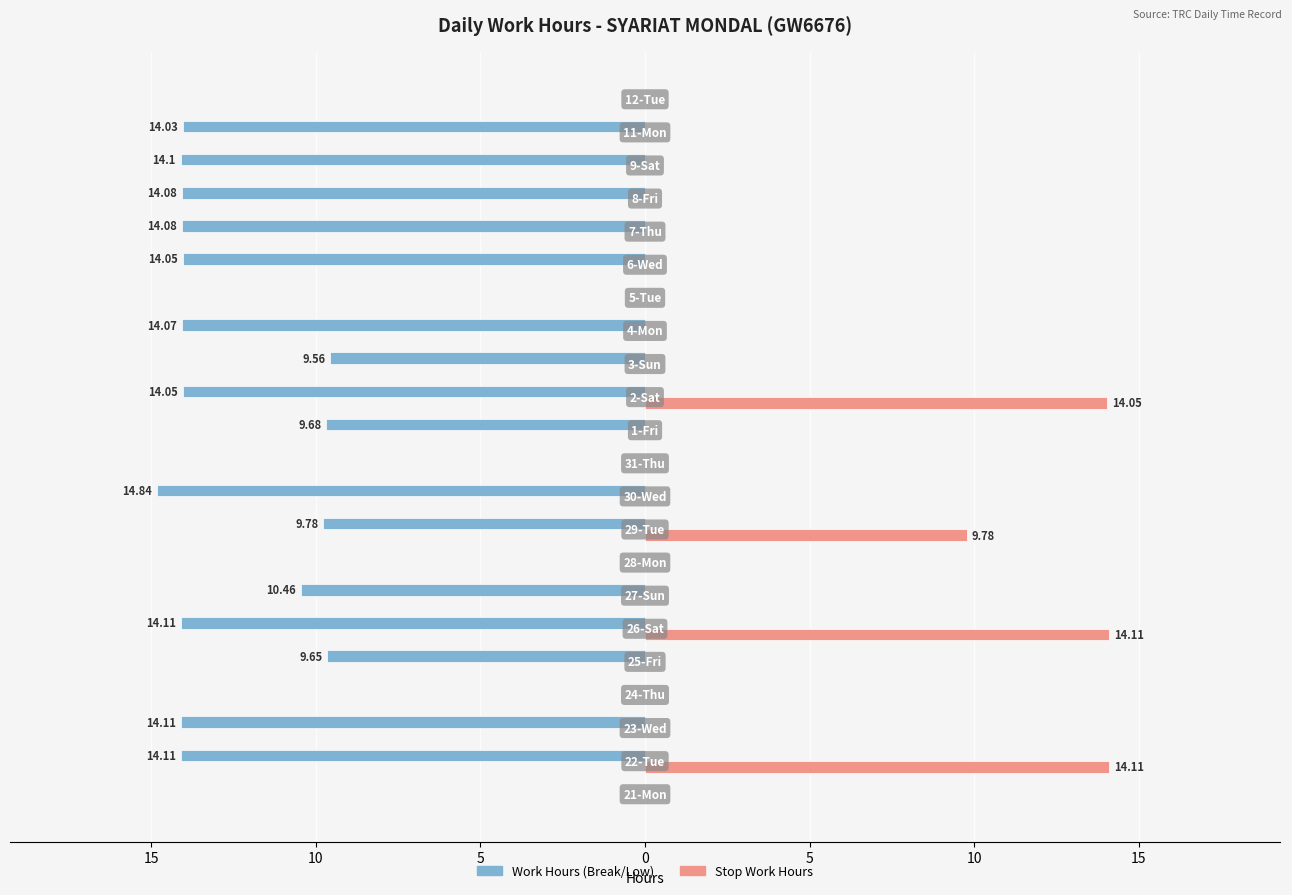

What is the sum of all Stop Work Hours values?

52.0